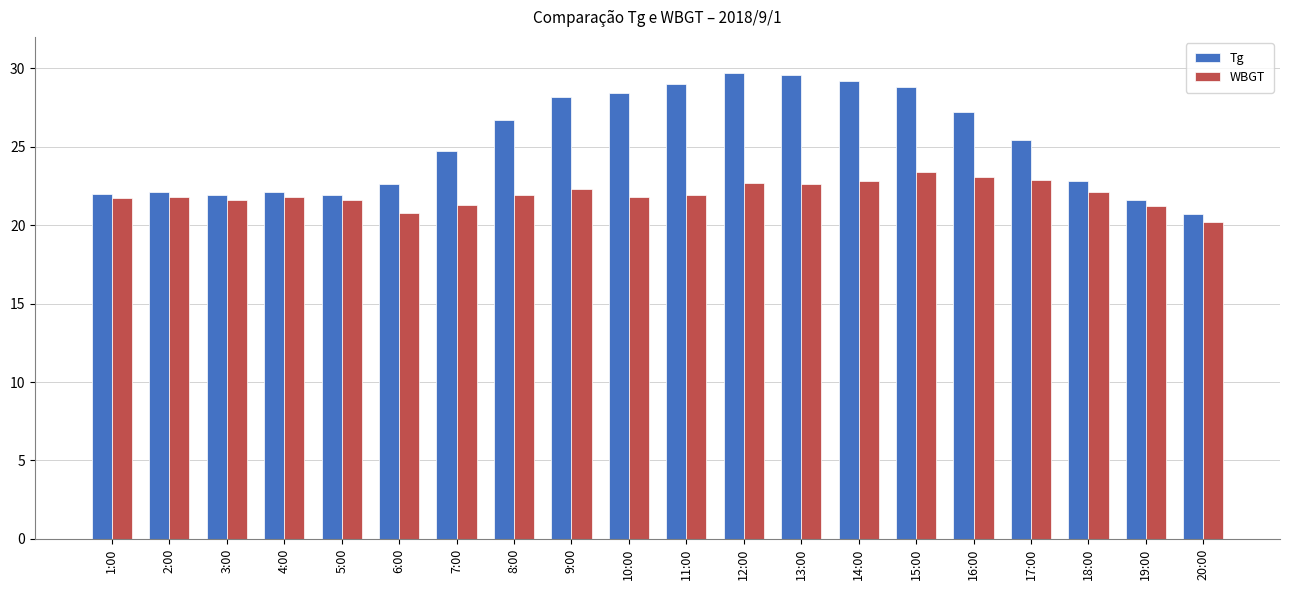

What is the sum of all WBGT values?

439.5